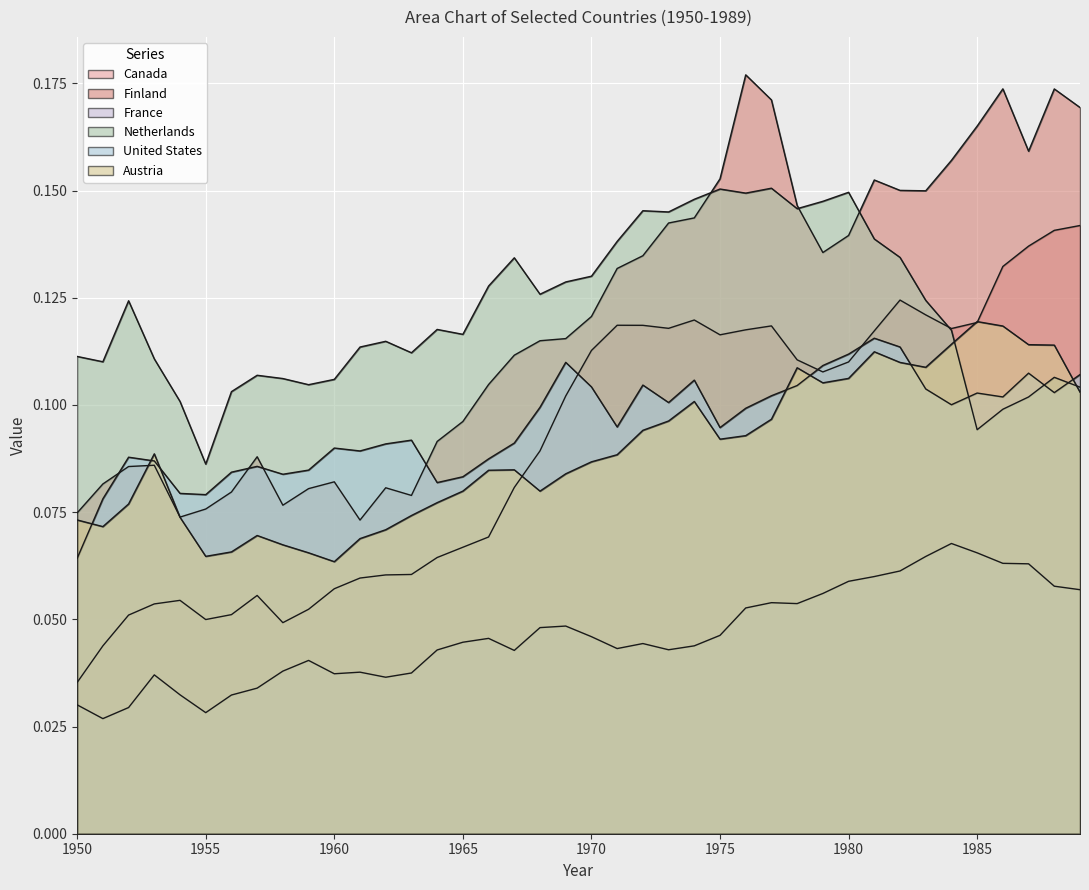

Count the Finland values in the range 0 to 1.

40